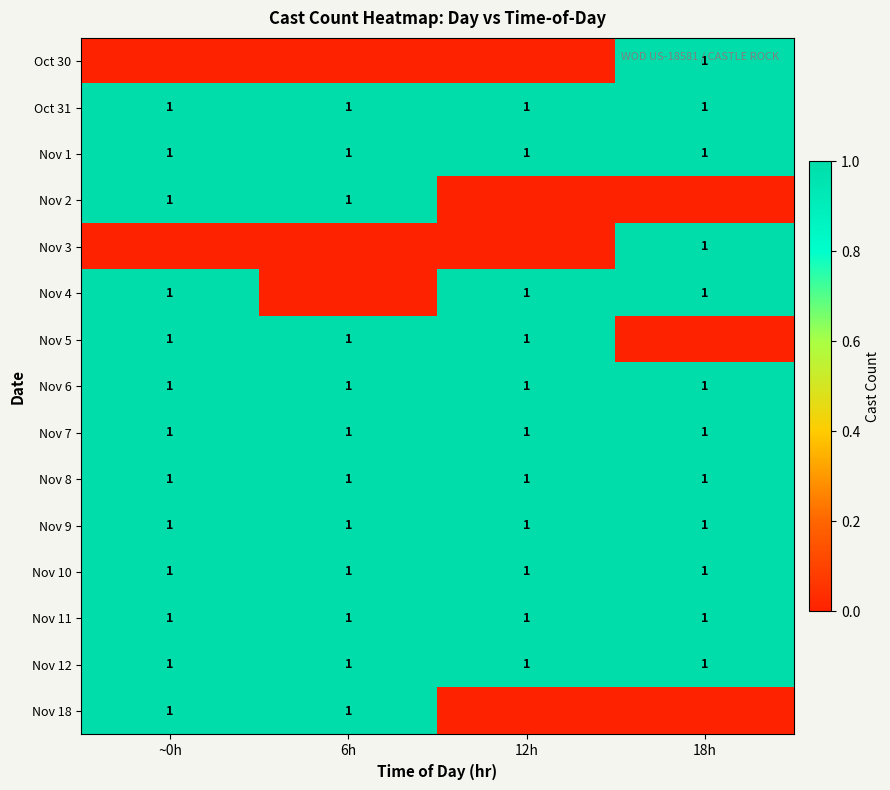

Count the number of categories in the chart.

4